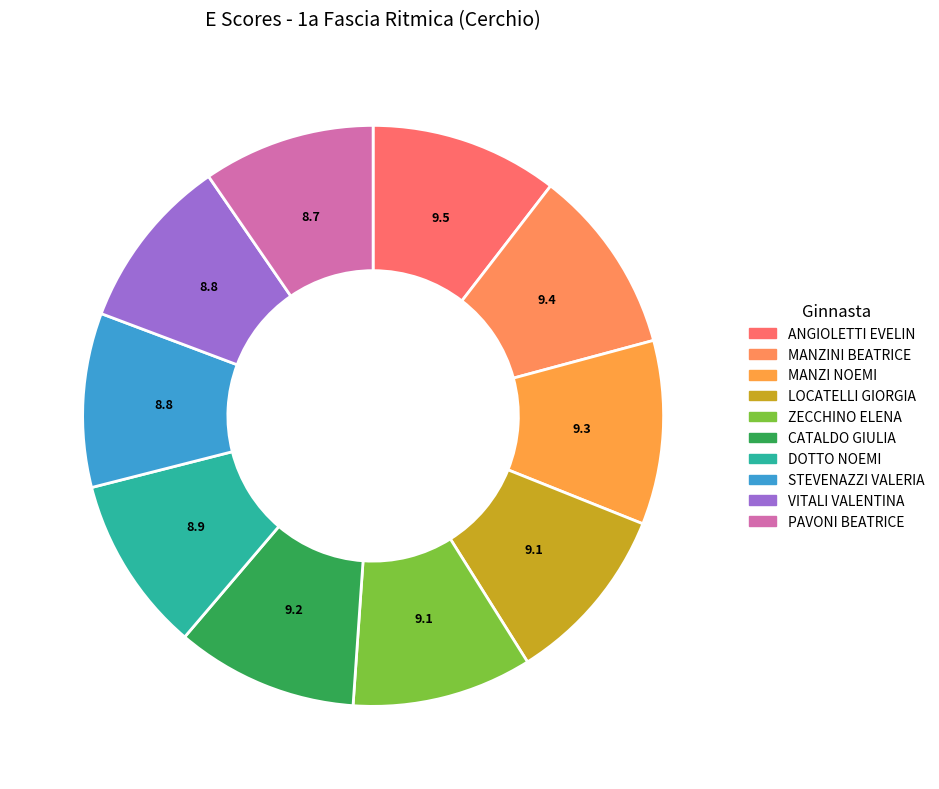

The MANZI NOEMI slice represents 10% of the pie. True or false?

True